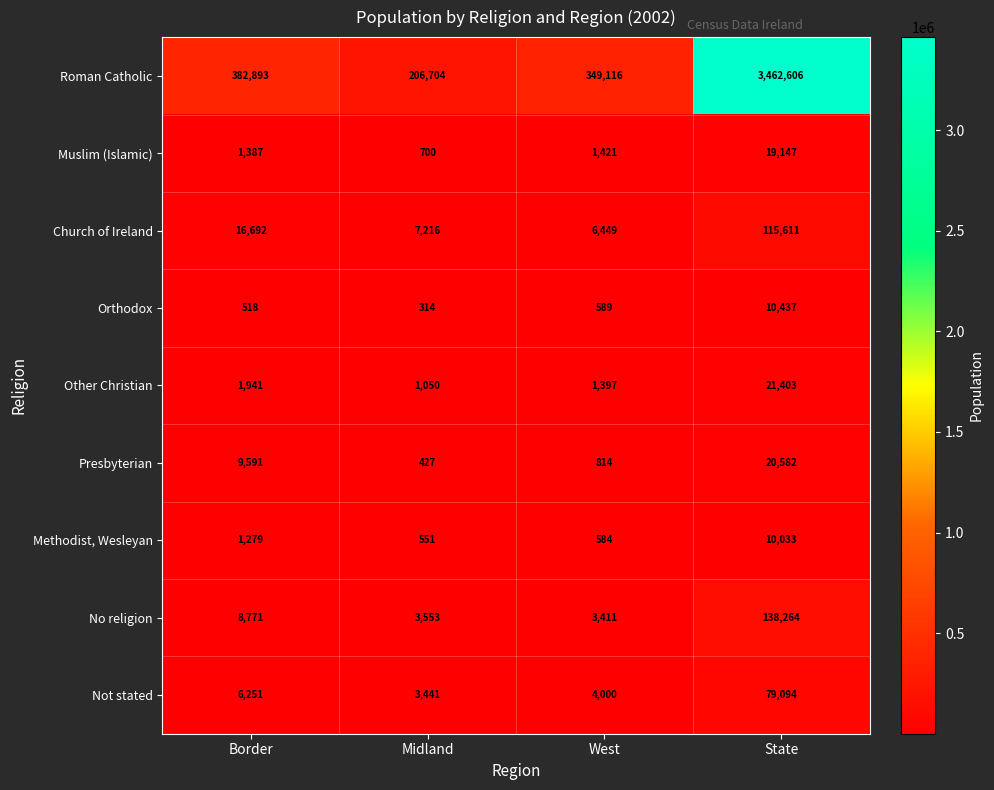

Is the value of Muslim (Islamic) at Border greater than the value of Presbyterian at Border?

No